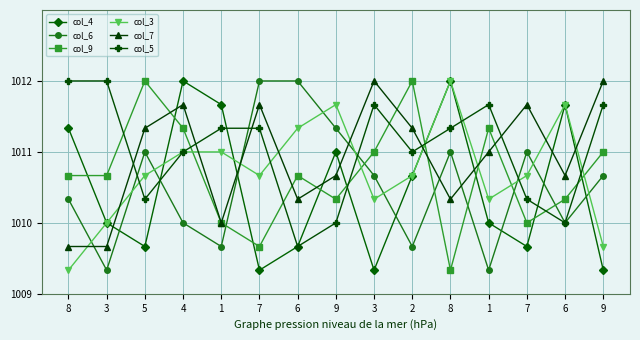

At 6, list the series in order from smallest to largest.

col_4, col_5, col_7, col_9, col_3, col_6